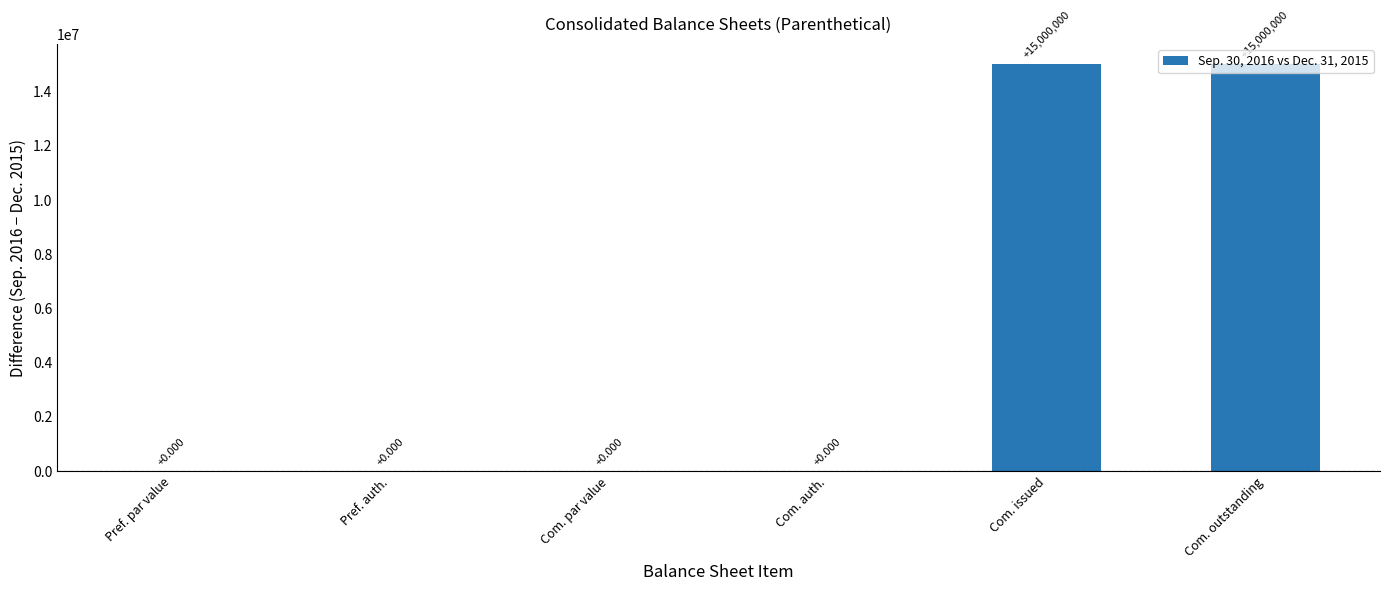

What is the greatest value displayed?

15000000